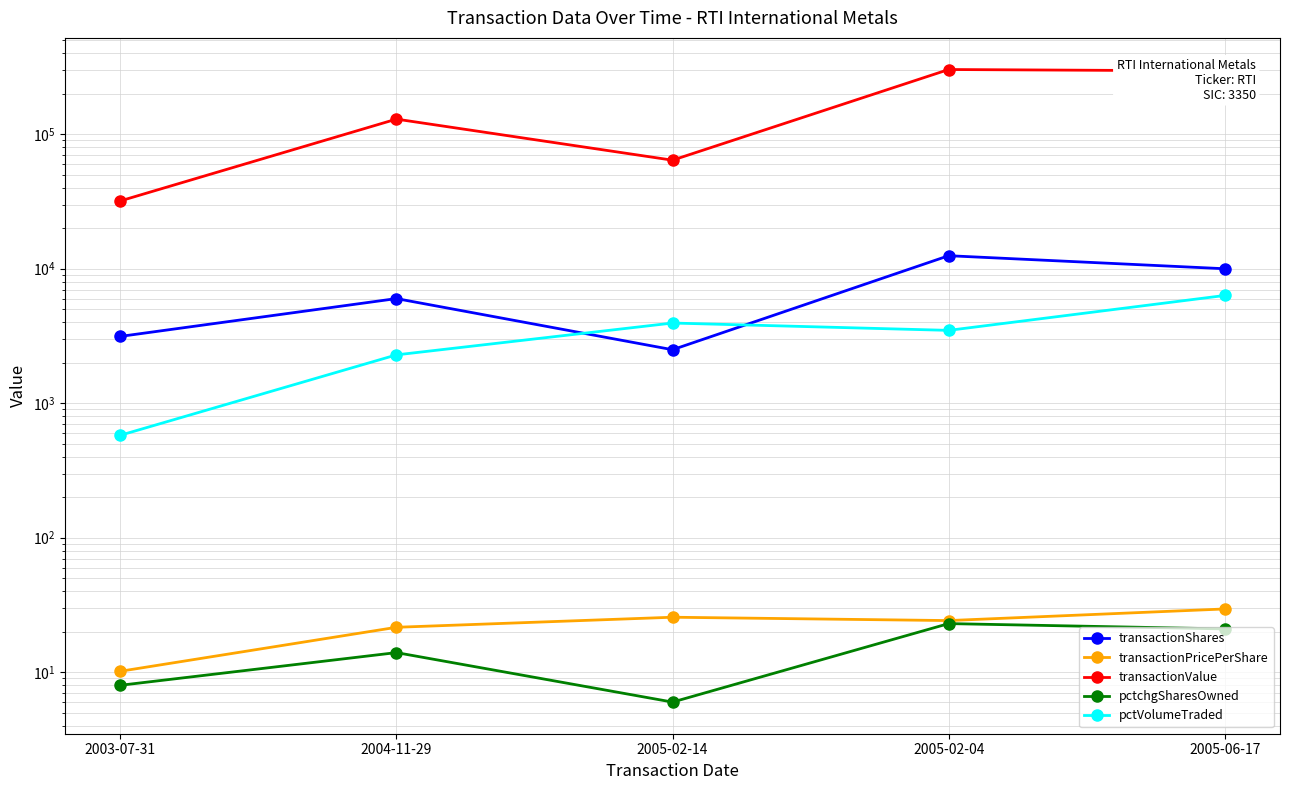

How many interior local valleys does the transactionShares series have?

1